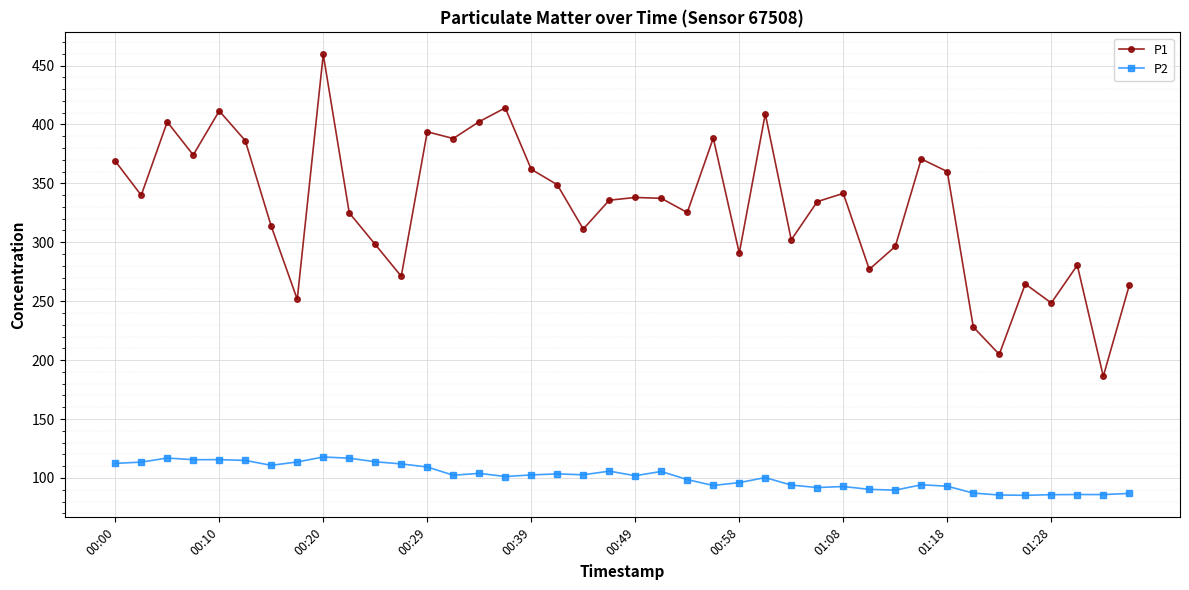

Rank the series by their maximum value, from highest to lowest.

P1, P2